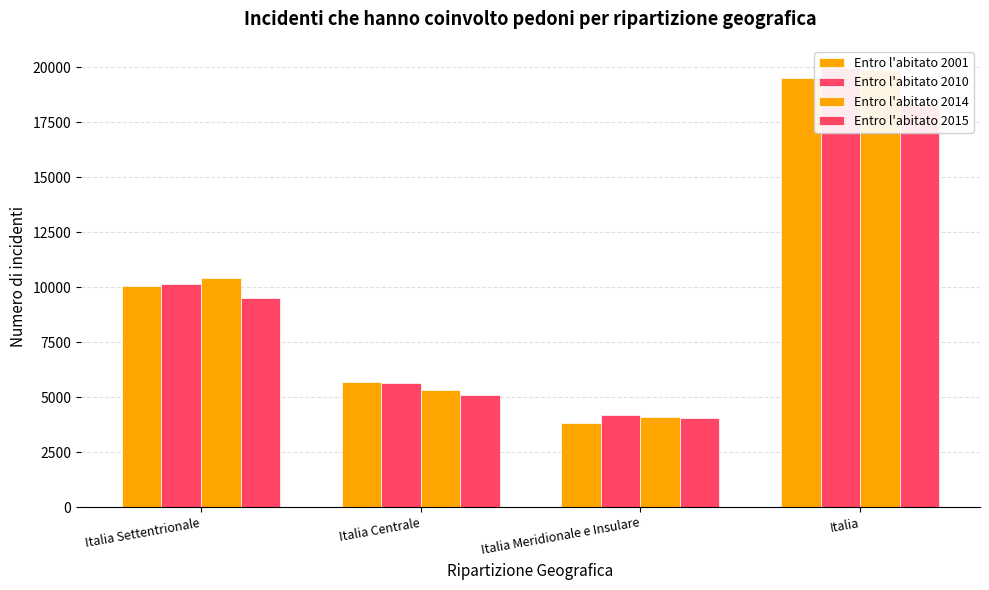

At which label does Entro l'abitato 2010 first exceed 10149?

Italia